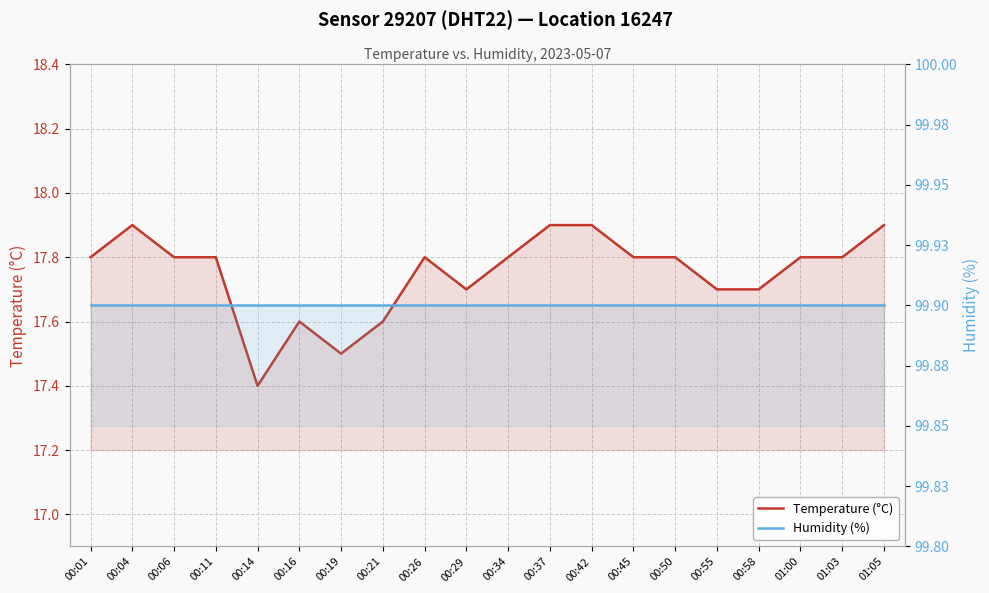

At which category is the sum across all series the highest?

00:04